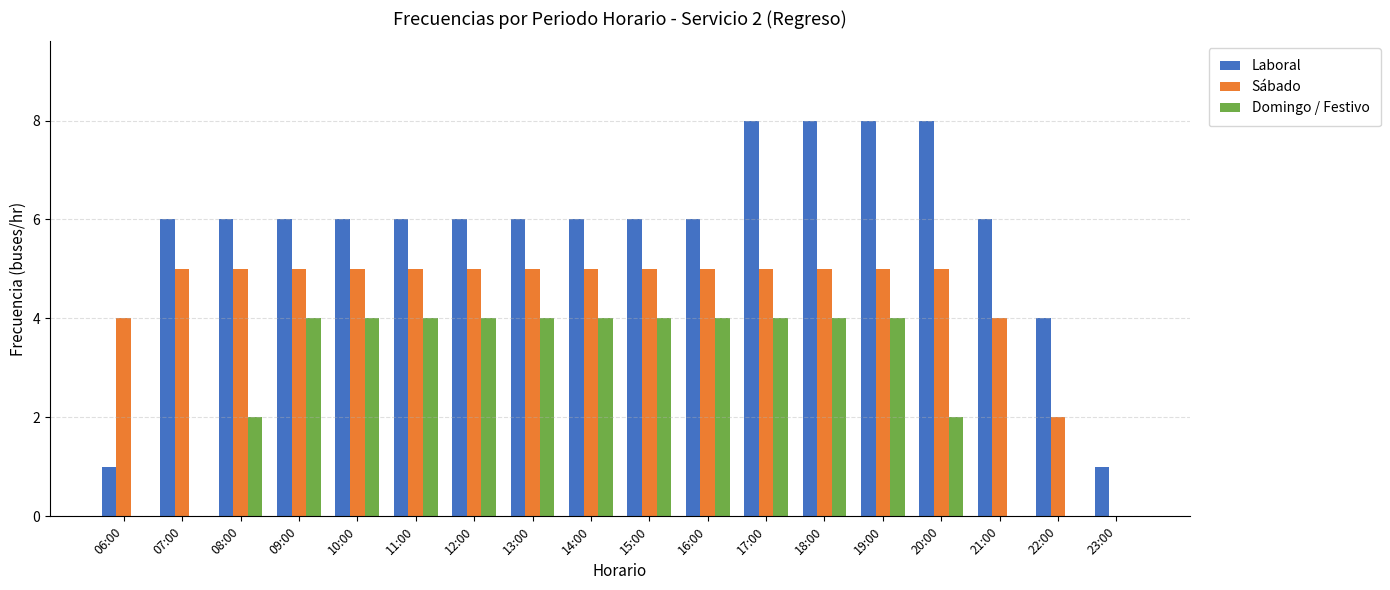

The value of Domingo / Festivo at 14:00 is 6. True or false?

False